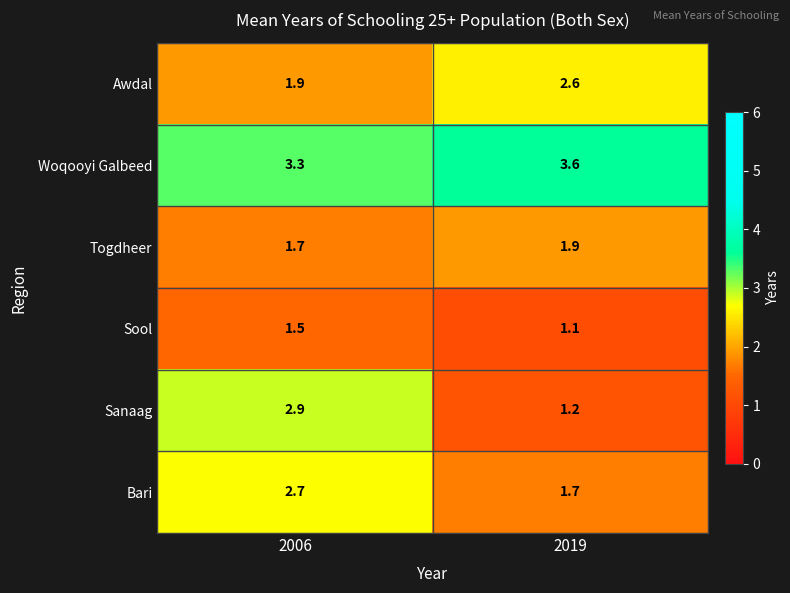

What is the approximate value of Togdheer at 2019?

1.9